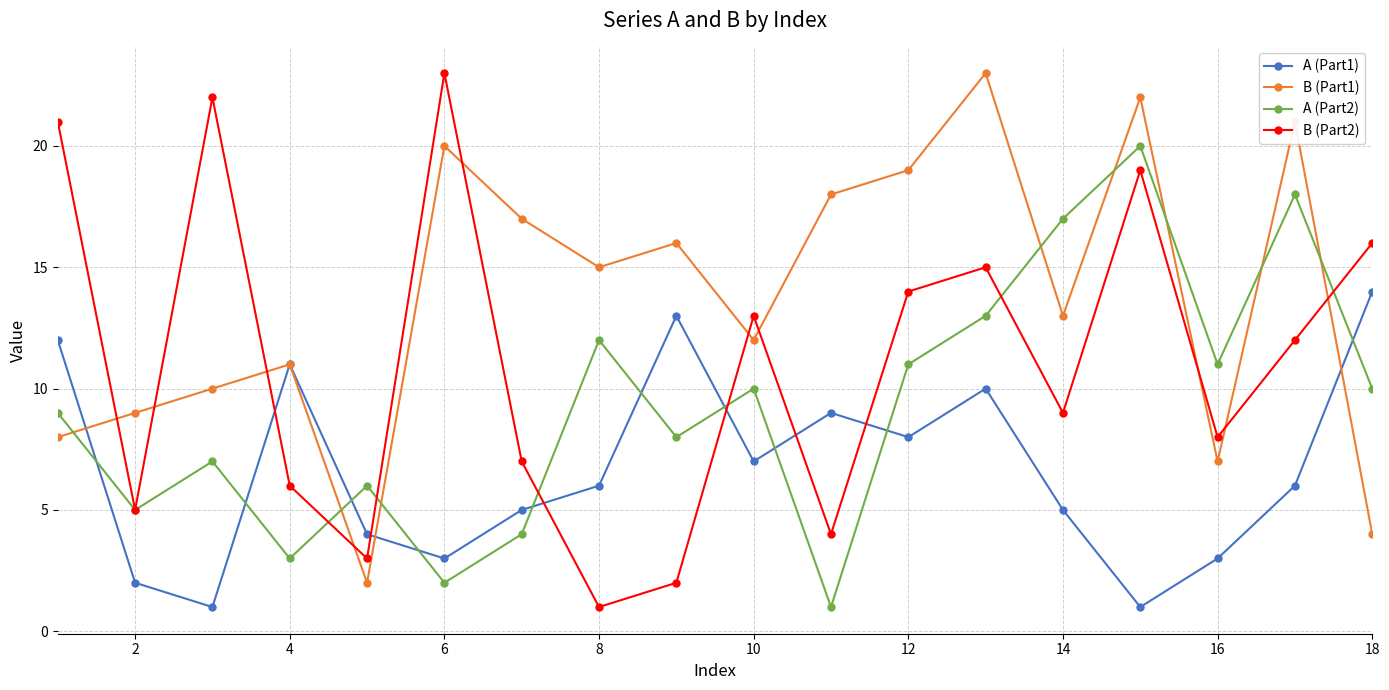

List the series in order of their overall mean, lowest first.

A (Part1), A (Part2), B (Part2), B (Part1)